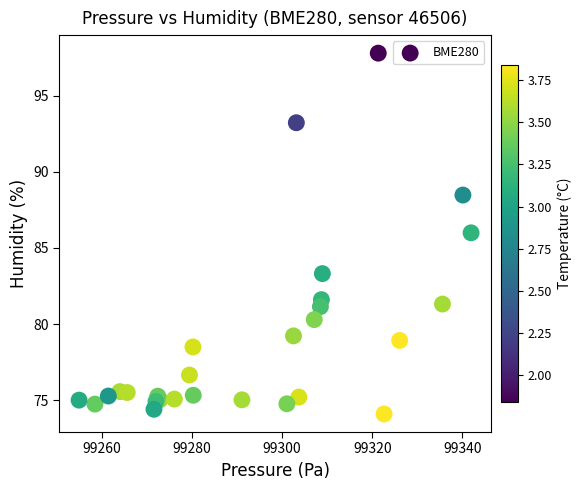

What Y value in the scatter plot is closest to 85?

86.0